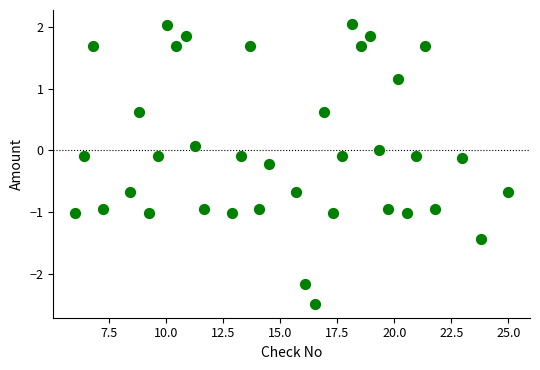

What is the range of X values (max minus min)?

19.0